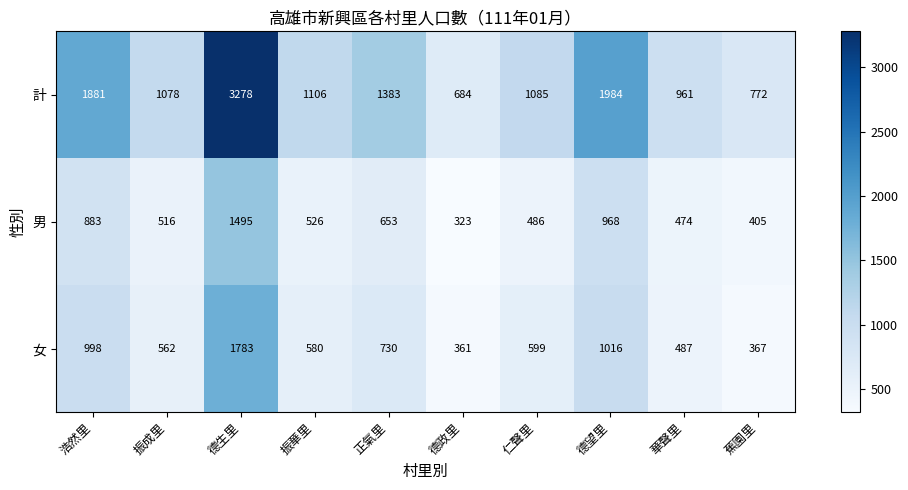

What is the total value across all series at 浩然里?

3762